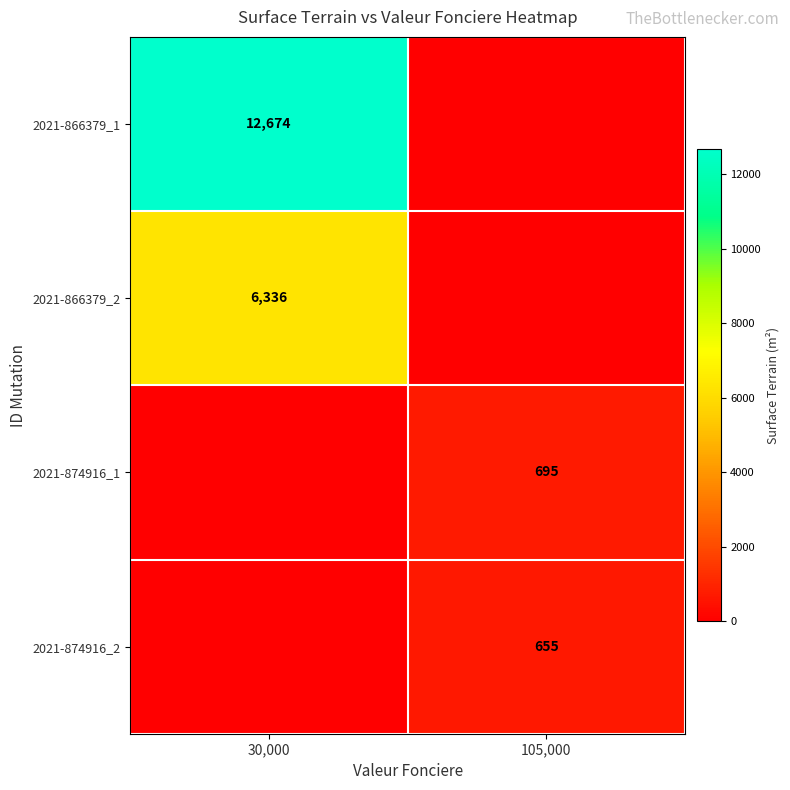

The 2021-866379_2 series shows 6336 at 30,000. True or false?

True